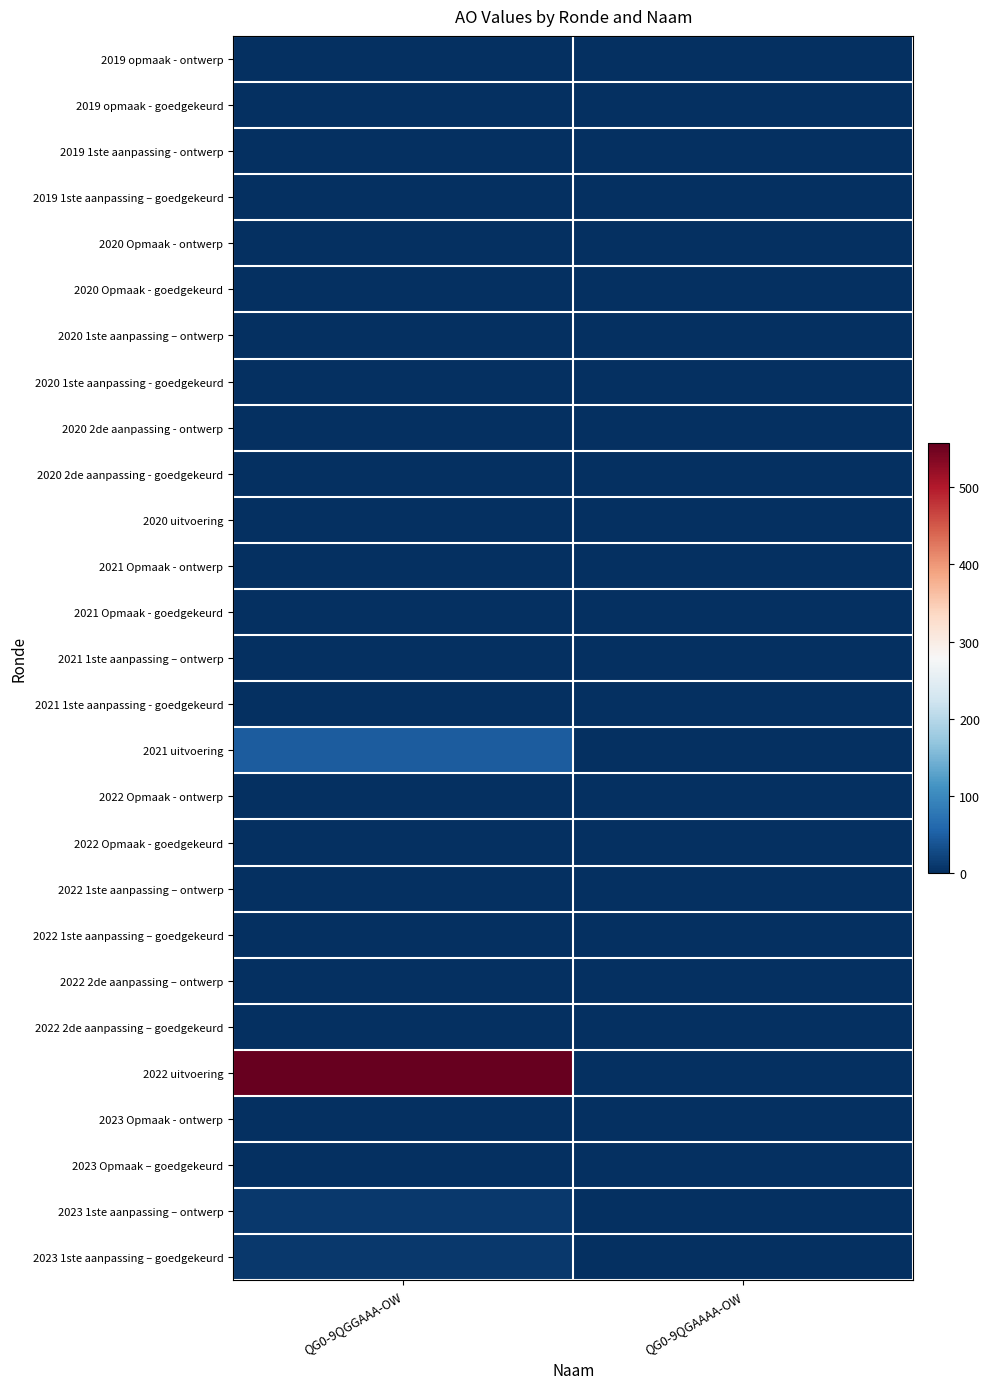

Which series has the largest range (max minus min)?

2022 uitvoering